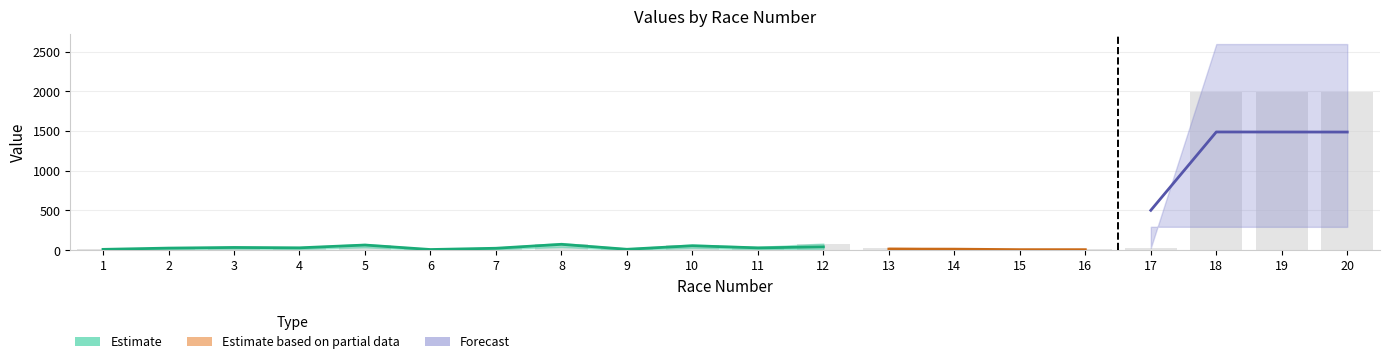

What is the maximum value shown in the chart?

1998.0